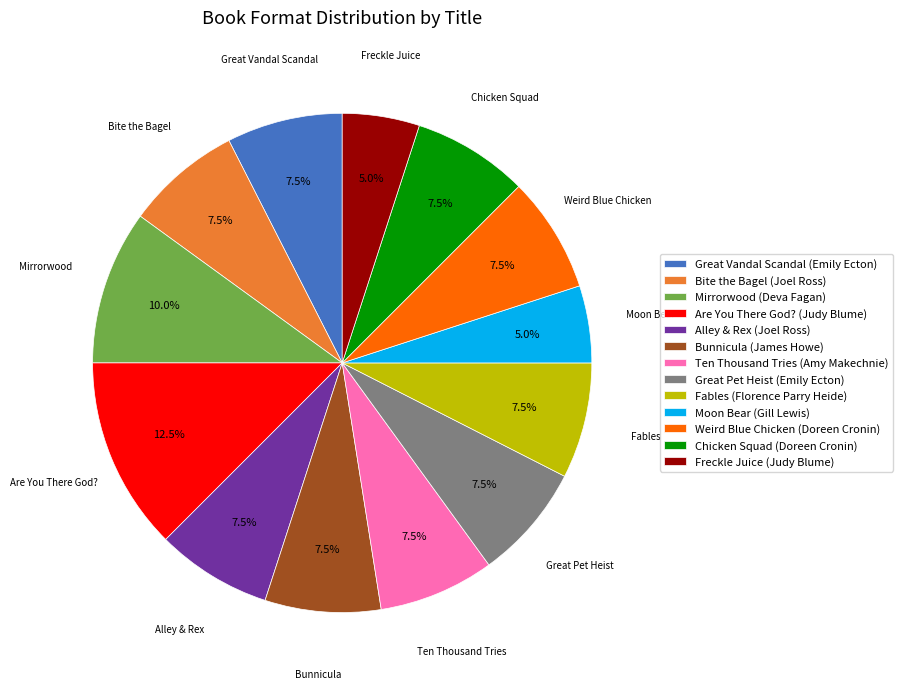

What portion of the pie excludes Alley & Rex (Joel Ross)?

92.5%